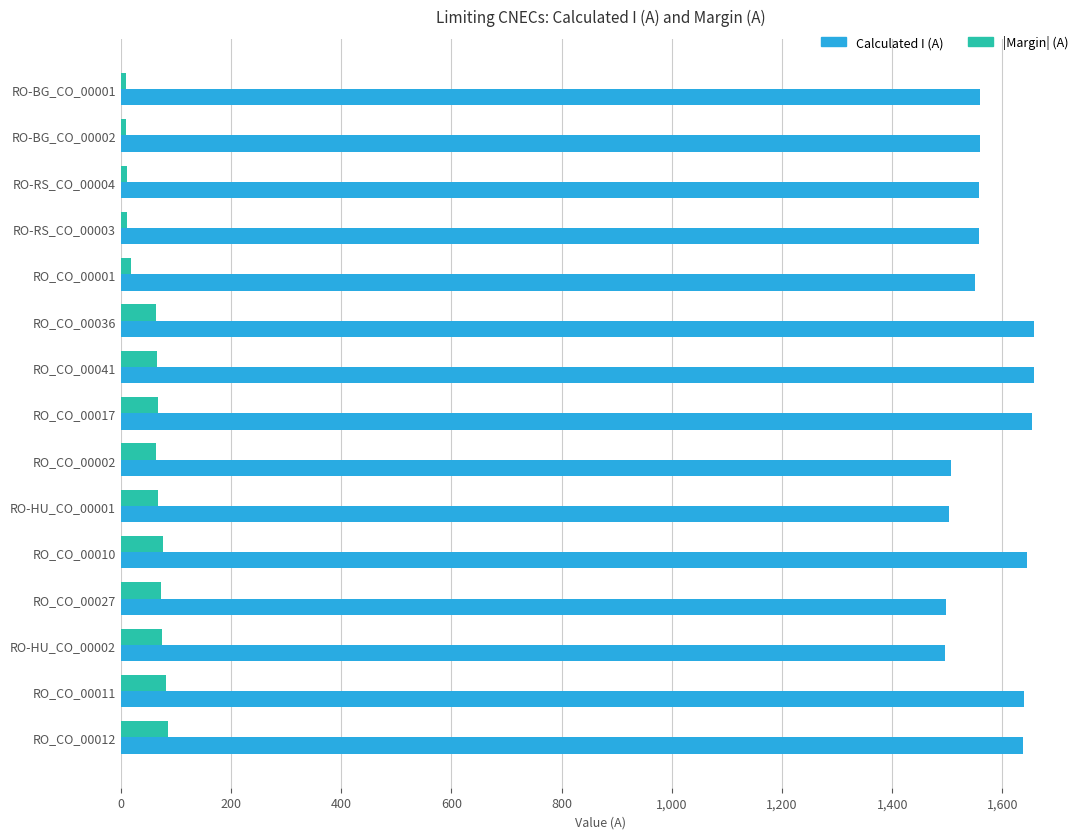

The value of Calculated I (A) at RO_CO_00002 is 2458. True or false?

False